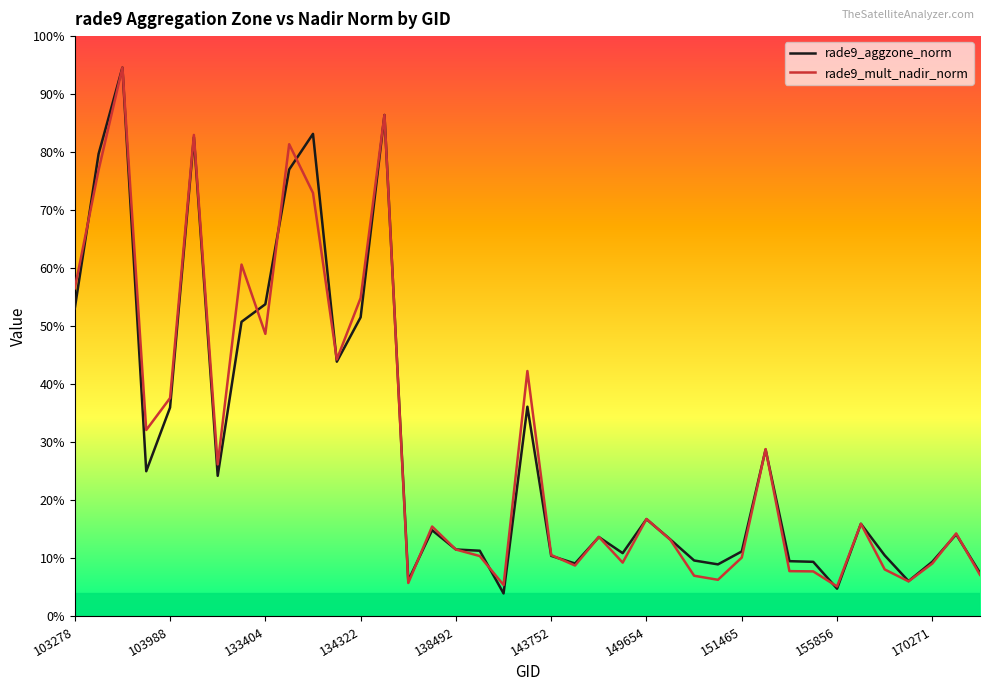

Does the chart display data point markers on the line(s)?

No